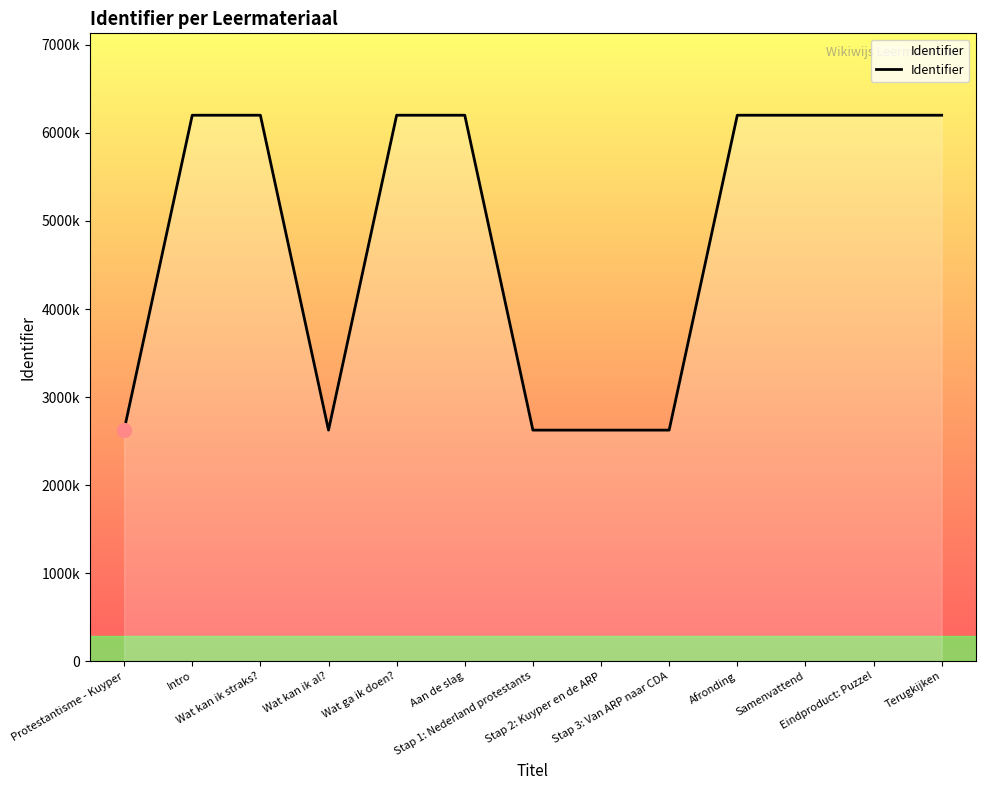

Does the chart have visible grid lines?

No